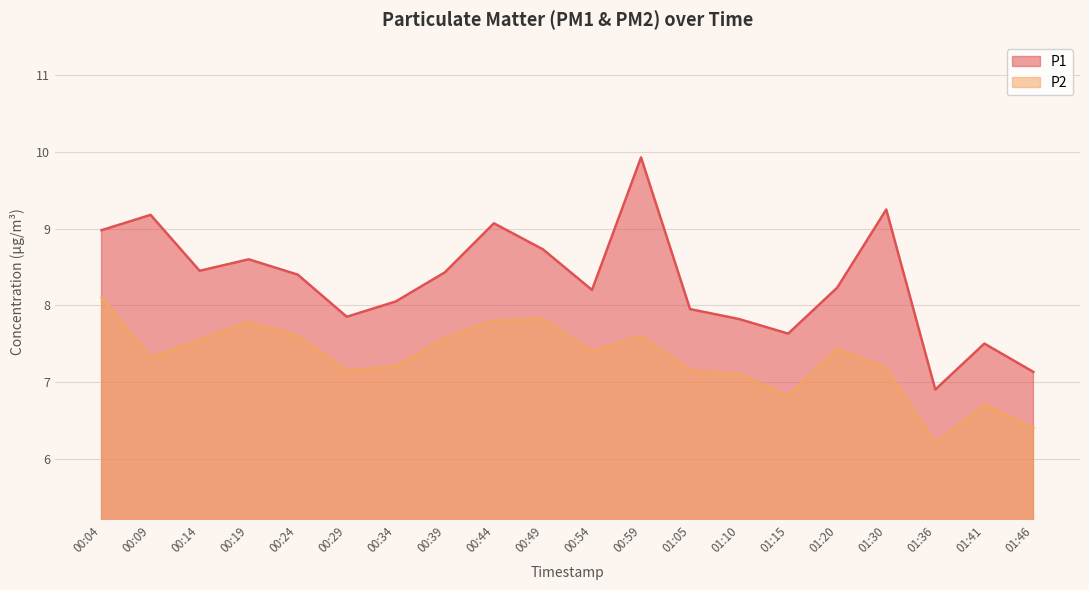

What is the label of the 14th point from the right?

00:34